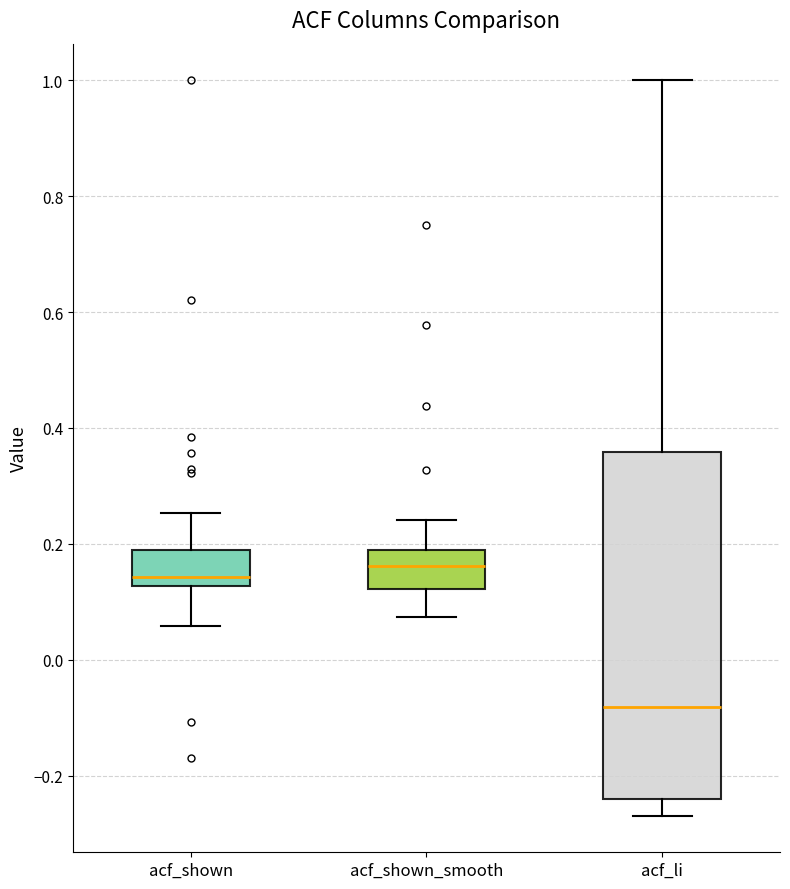

Reading left to right, read every box against the y-axis: the position of its median line, the range the box covers, and the ends of its whiskers. The values are not printed on the chart, so give them approximately, as read against the axis.

acf_shown: median 0.14, box 0.12 to 0.18, whiskers 0.06 to 0.26
acf_shown_smooth: median 0.16, box 0.12 to 0.18, whiskers 0.08 to 0.24
acf_li: median -0.08, box -0.24 to 0.36, whiskers -0.26 to 1.00